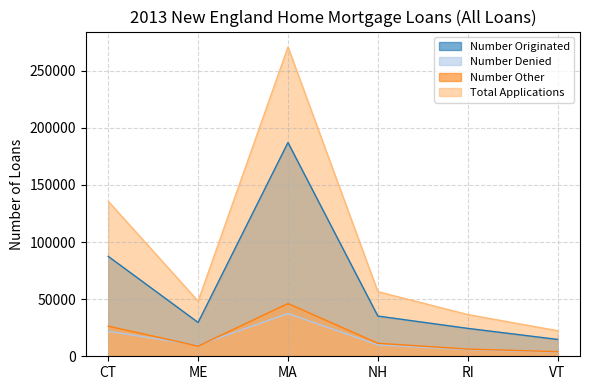

What is the label of the 3rd point from the right?

NH